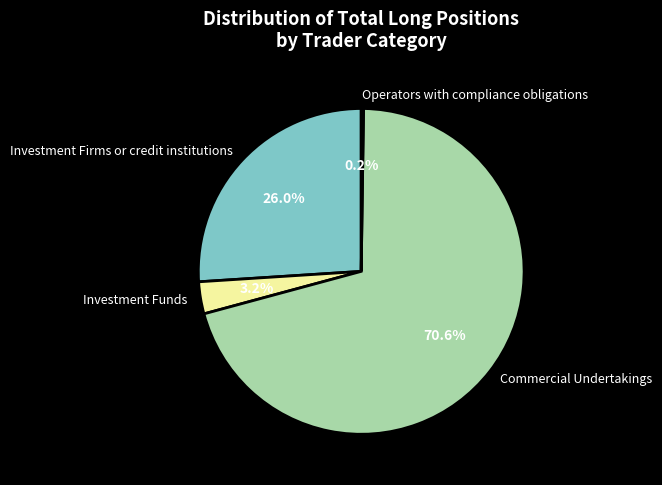

Is there any slice that represents more than half of the pie?

Yes